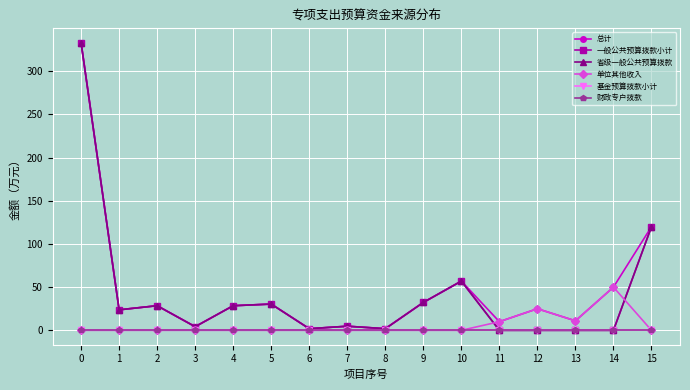

Does the chart have visible grid lines?

Yes